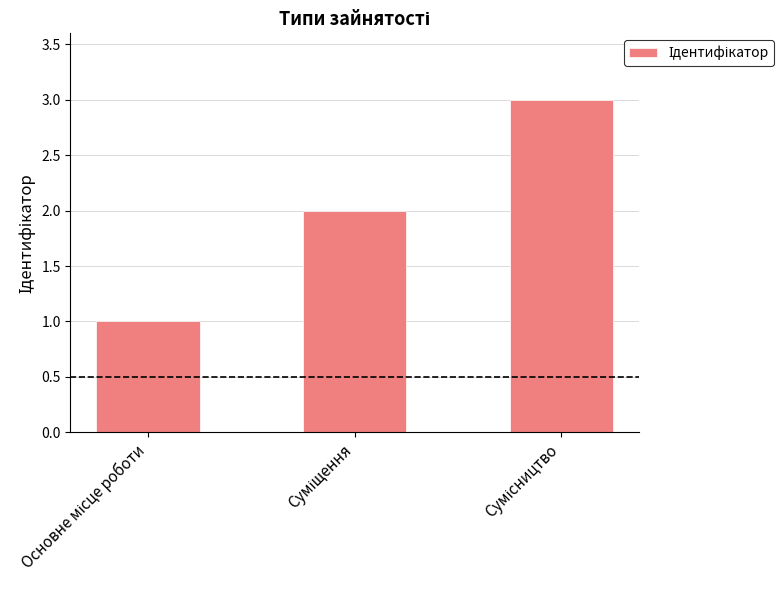

What is the sum of all values?

6